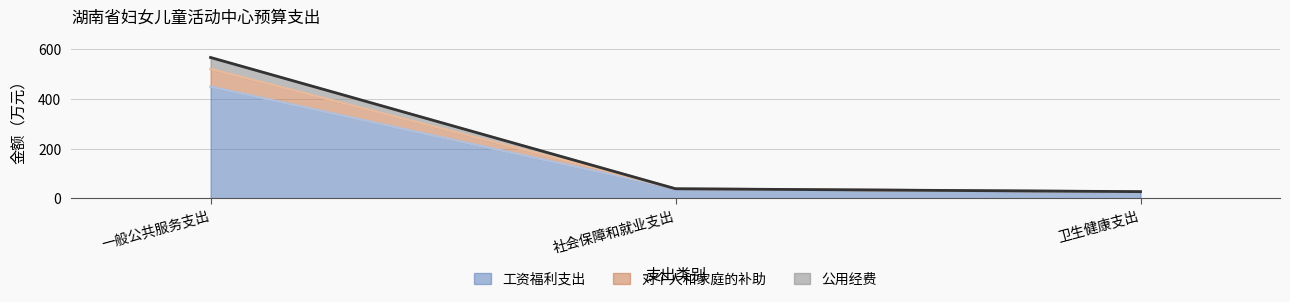

True or false: 工资福利支出 has a value of 65.4 at 社会保障和就业支出.

False